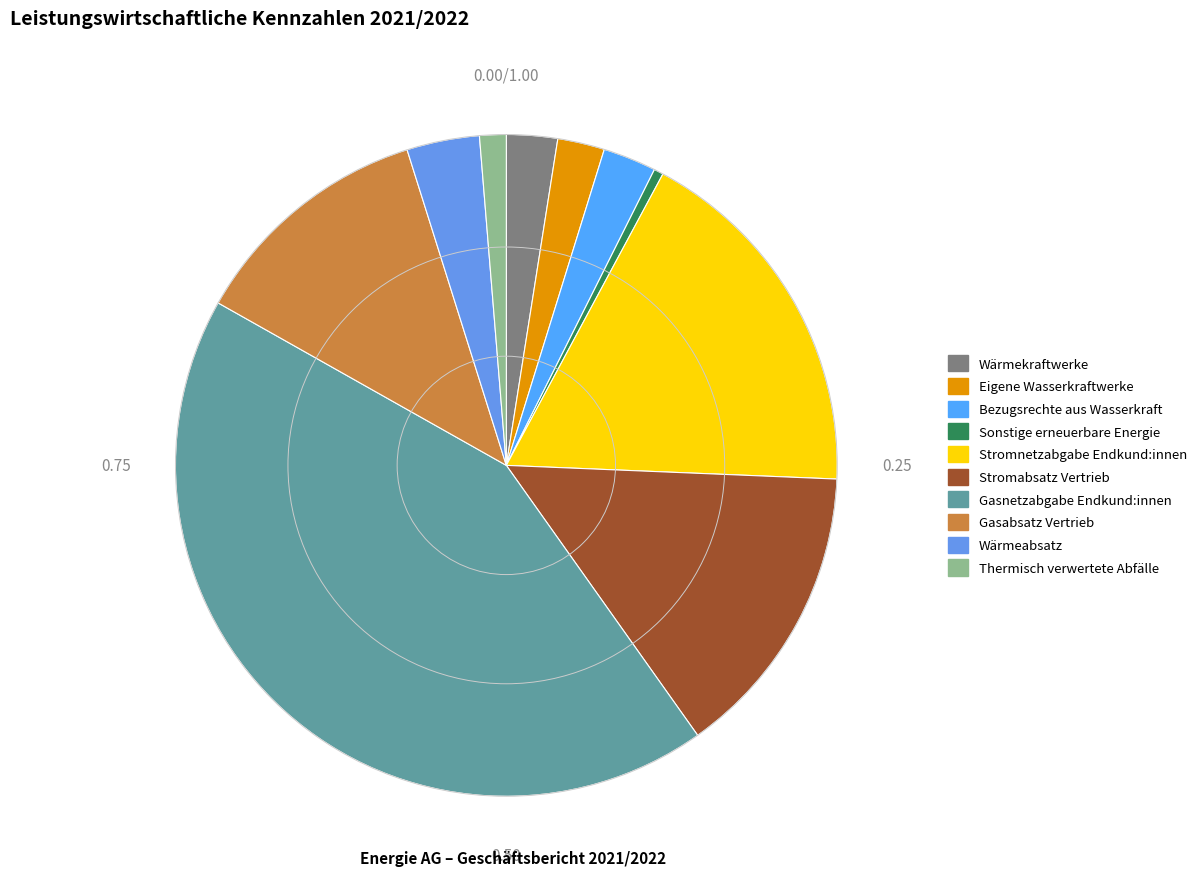

True or false: Wärmeabsatz accounts for 4% of the total.

True